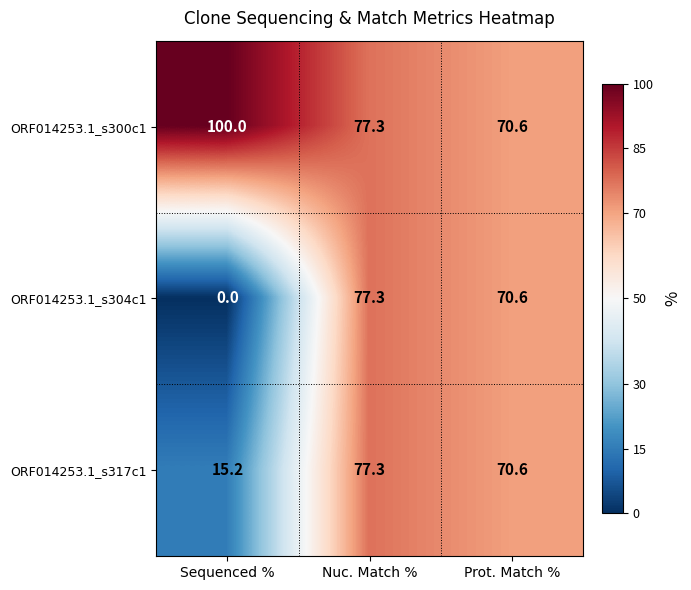

Where is ORF014253.1_s304c1 nearest to the value 38?

Prot. Match %